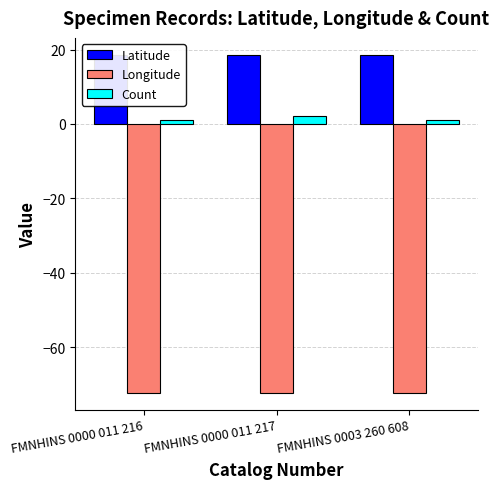

At which category does the chart reach its minimum across all series?

FMNHINS 0000 011 216